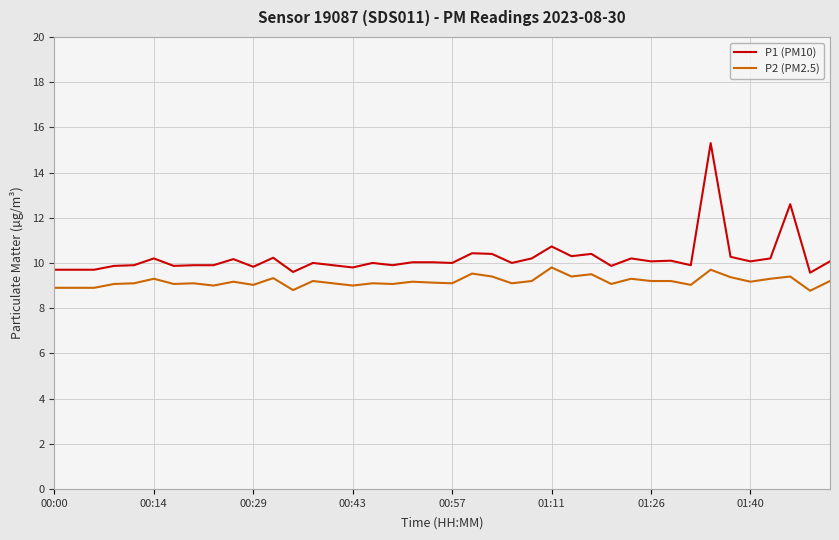

What is the difference between the maximum and minimum values in the P2 (PM2.5) series?

1.0